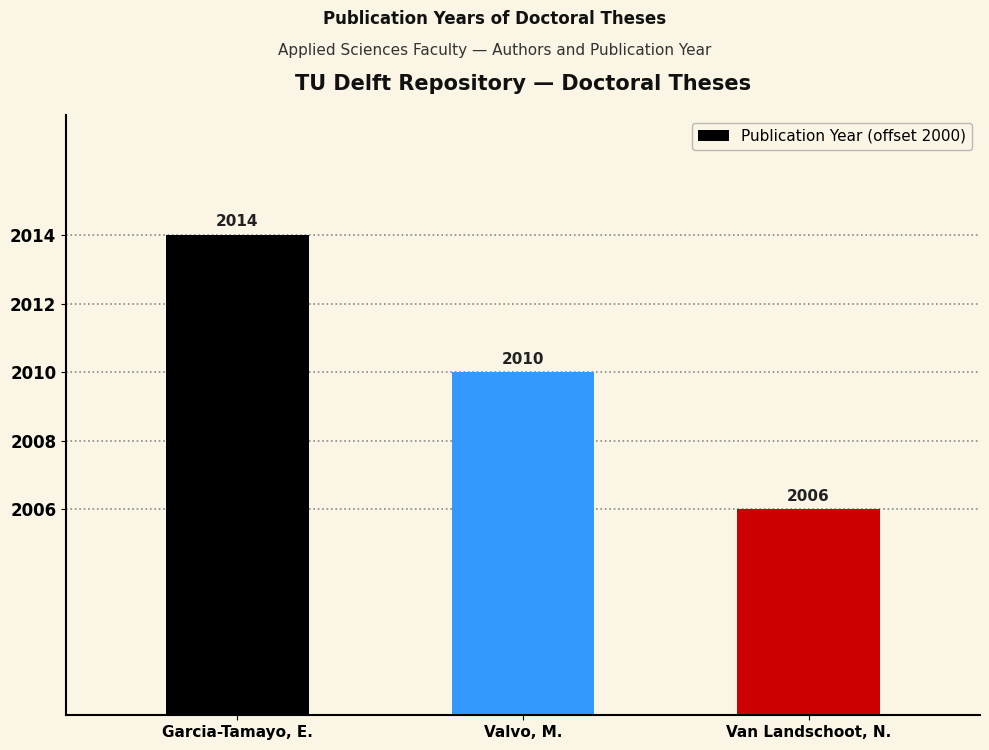

The value at Van Landschoot, N. is 9. True or false?

False